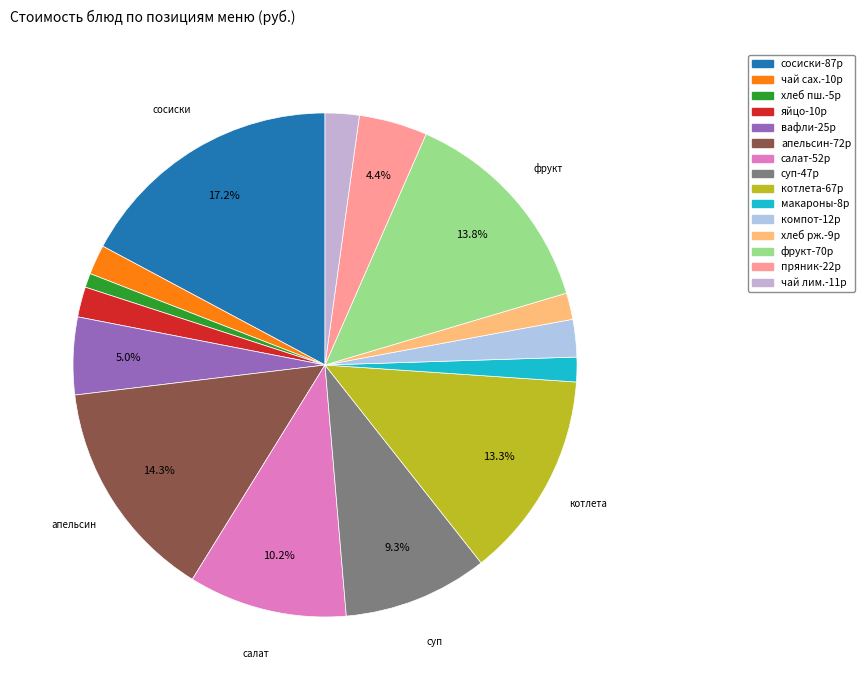

Does any single category account for the majority?

No